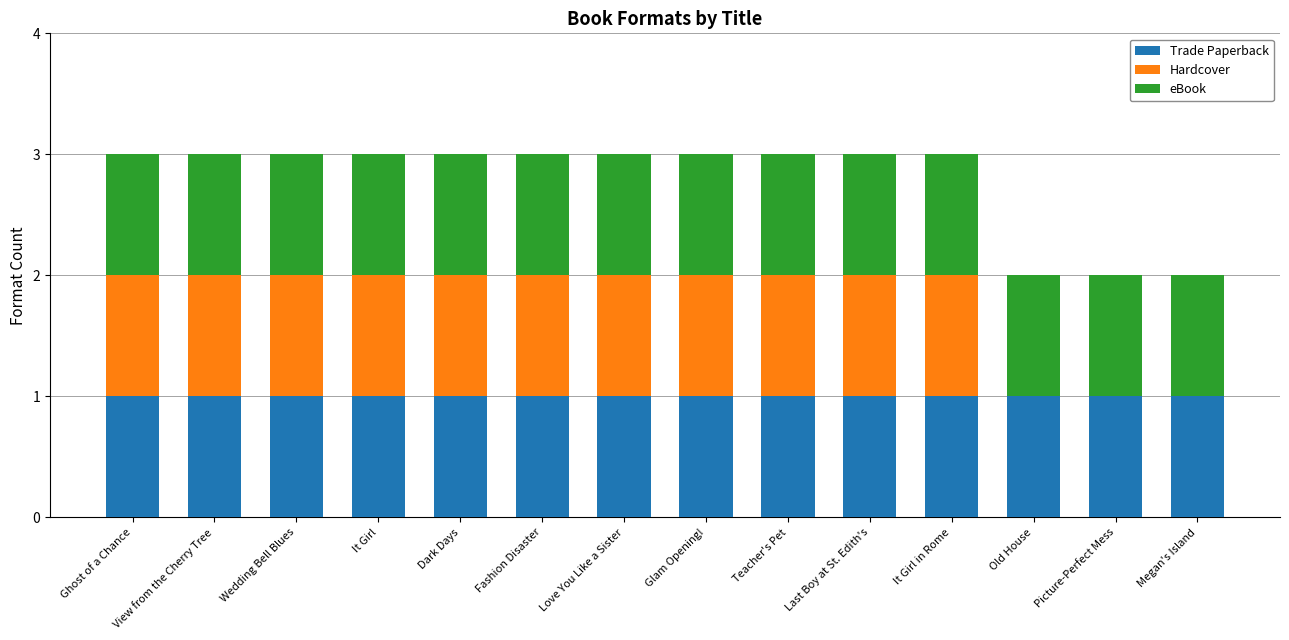

True or false: Trade Paperback has a value of 1 at Glam Opening!.

True